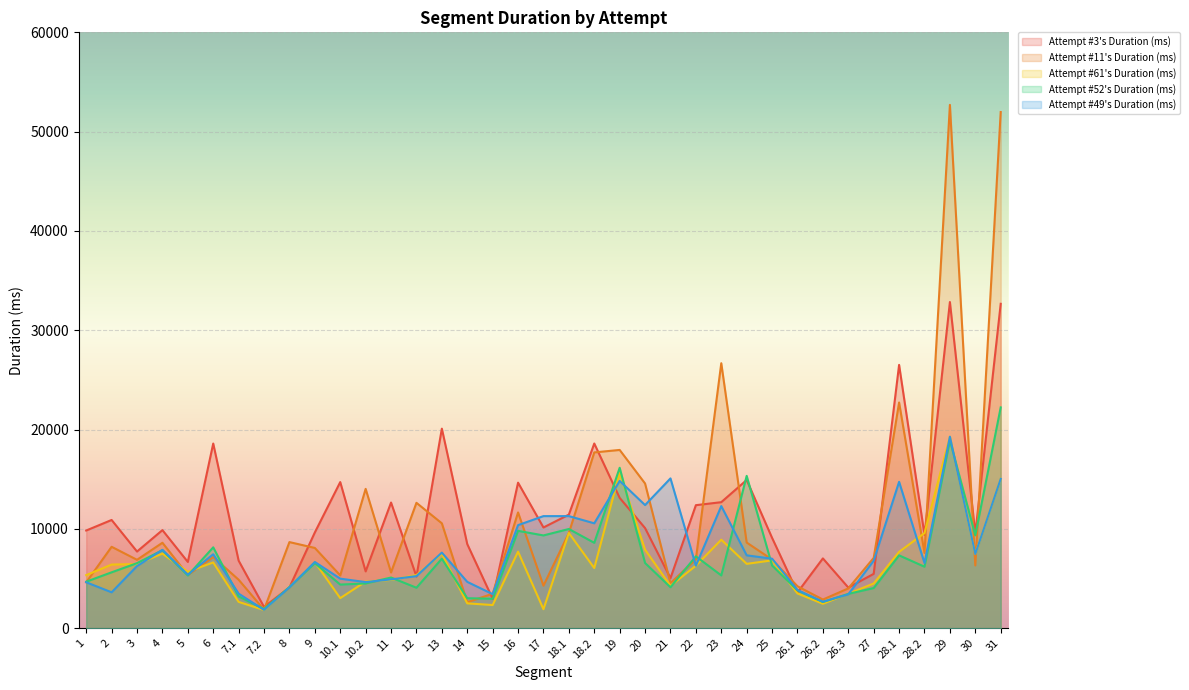

How many intersections are there between Attempt #3's Duration (ms) and Attempt #11's Duration (ms)?

19